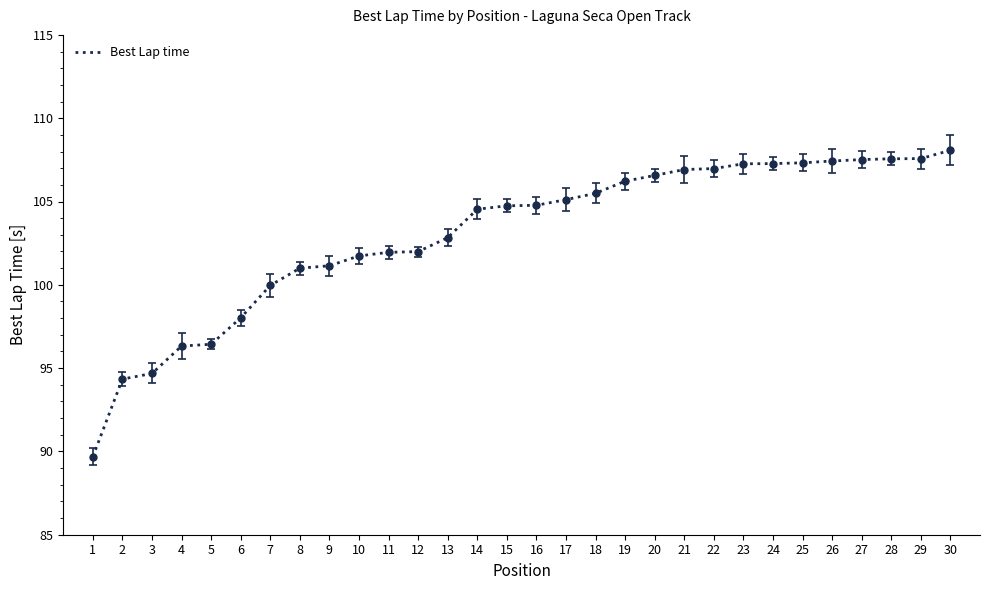

The value at 21 is 142.0. True or false?

False